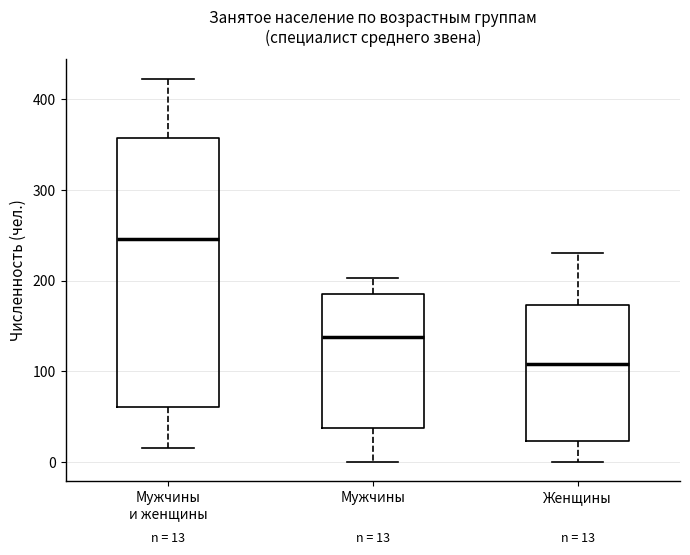

Comparing the boxes themselves (not the whiskers), which one is the tallest?

Мужчины и женщины